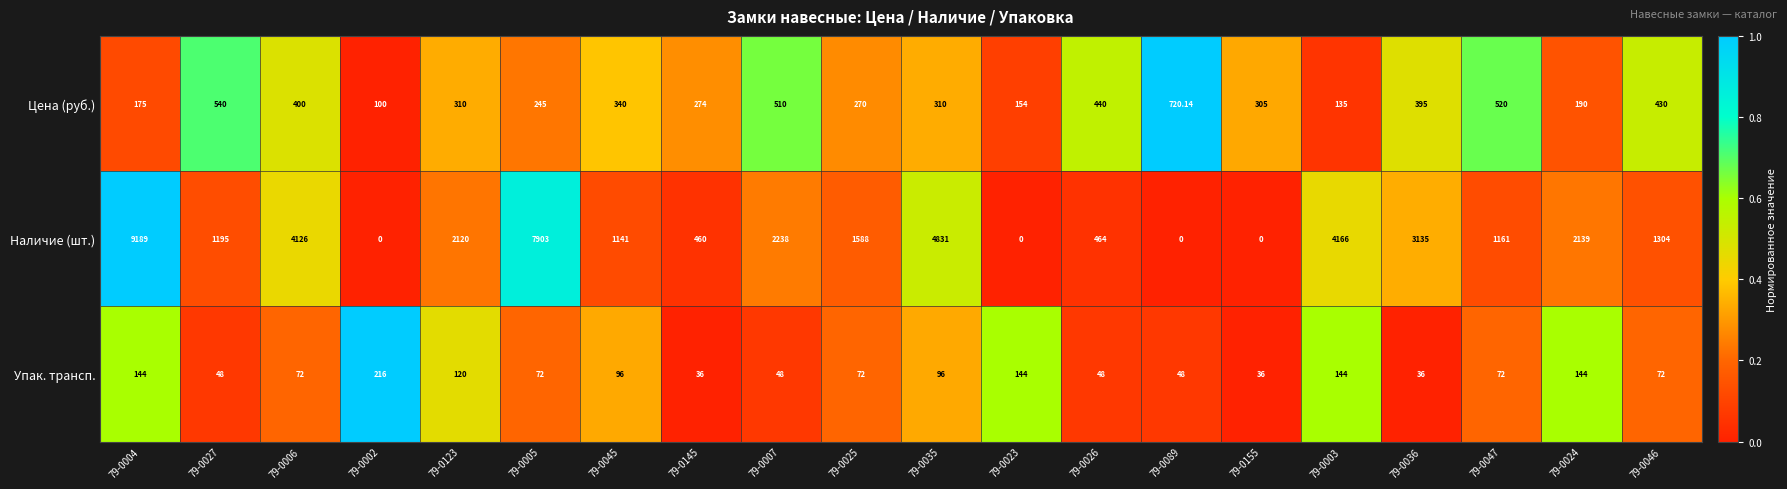

Which series has the largest range (max minus min)?

Наличие (шт.)